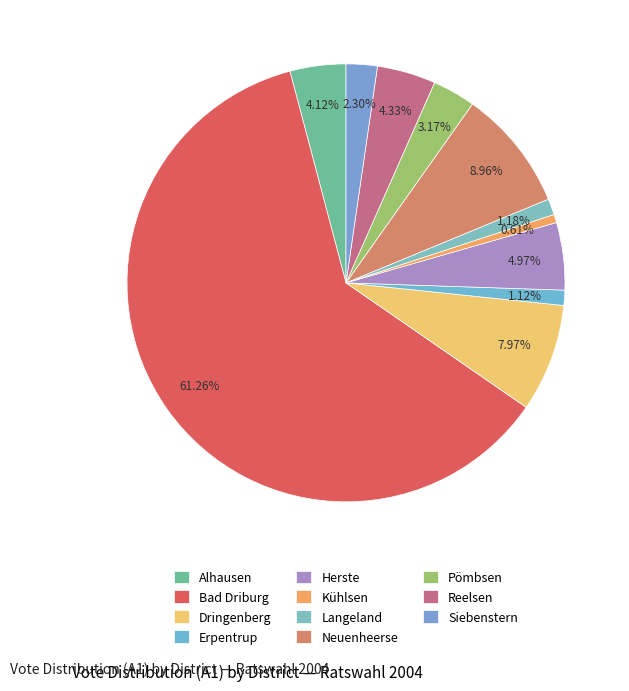

To the nearest percent, what is the combined percentage of Bad Driburg and Dringenberg?

69%